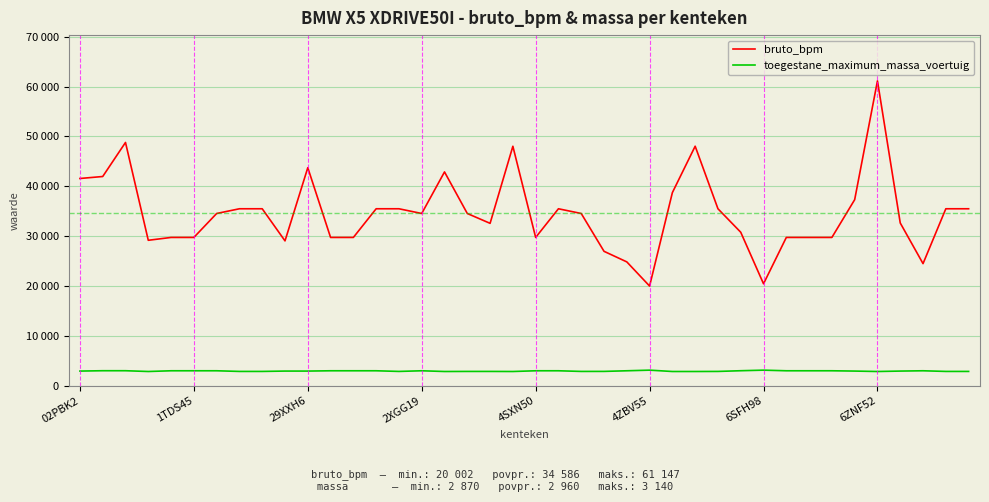

At which category does the chart reach its minimum across all series?

2XGG19